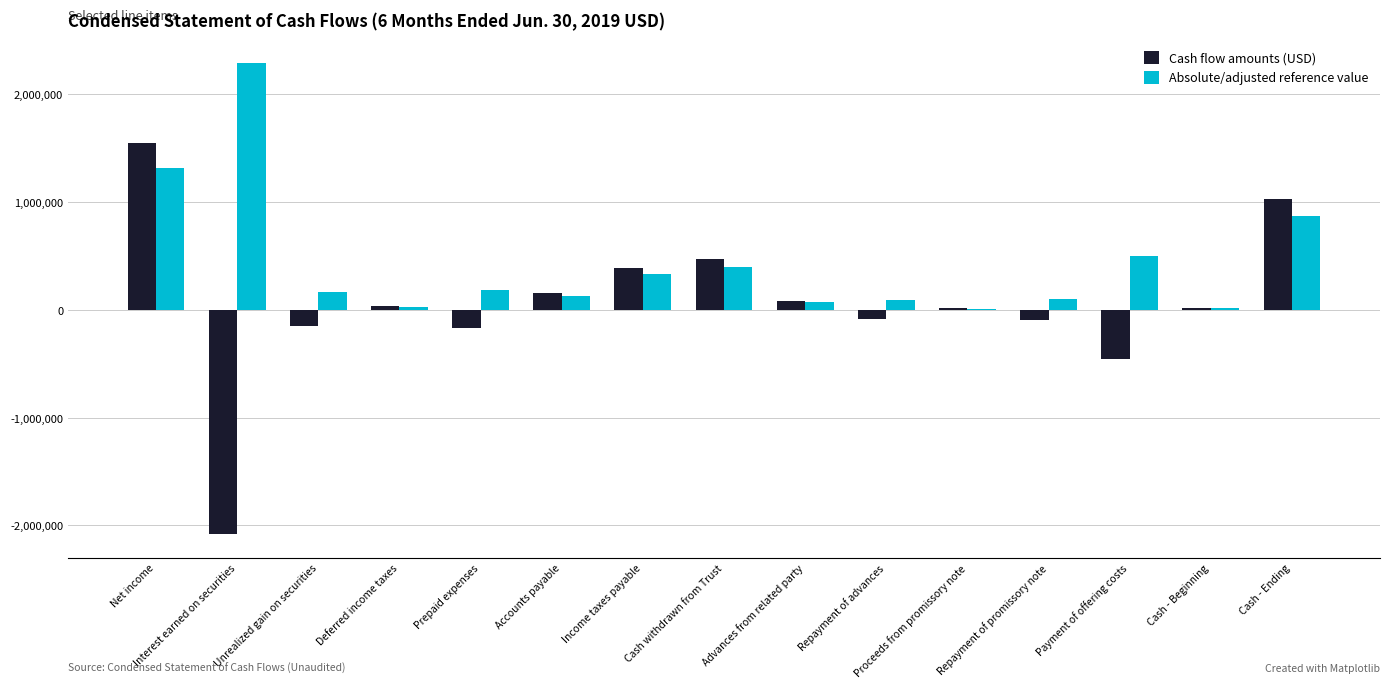

What value does the Cash flow amounts (USD) series have at Prepaid expenses?

-170283.0